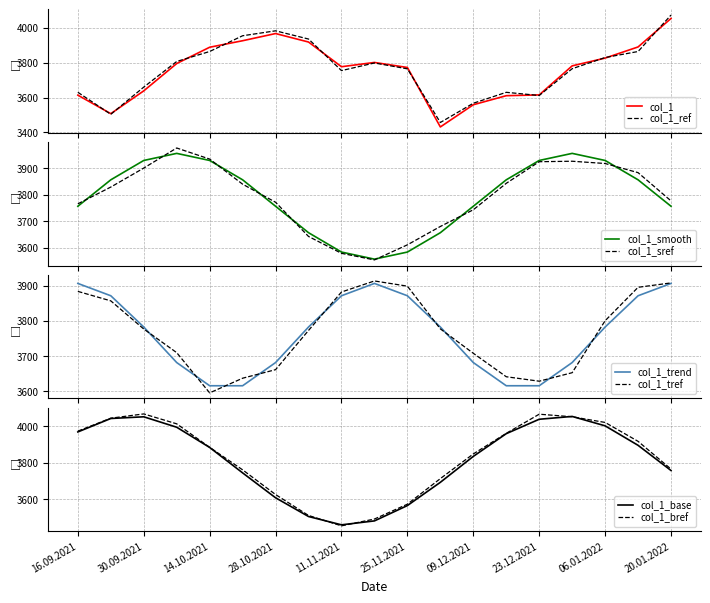

How many points are higher than both their immediate neighbors (excluding endpoints)?

2